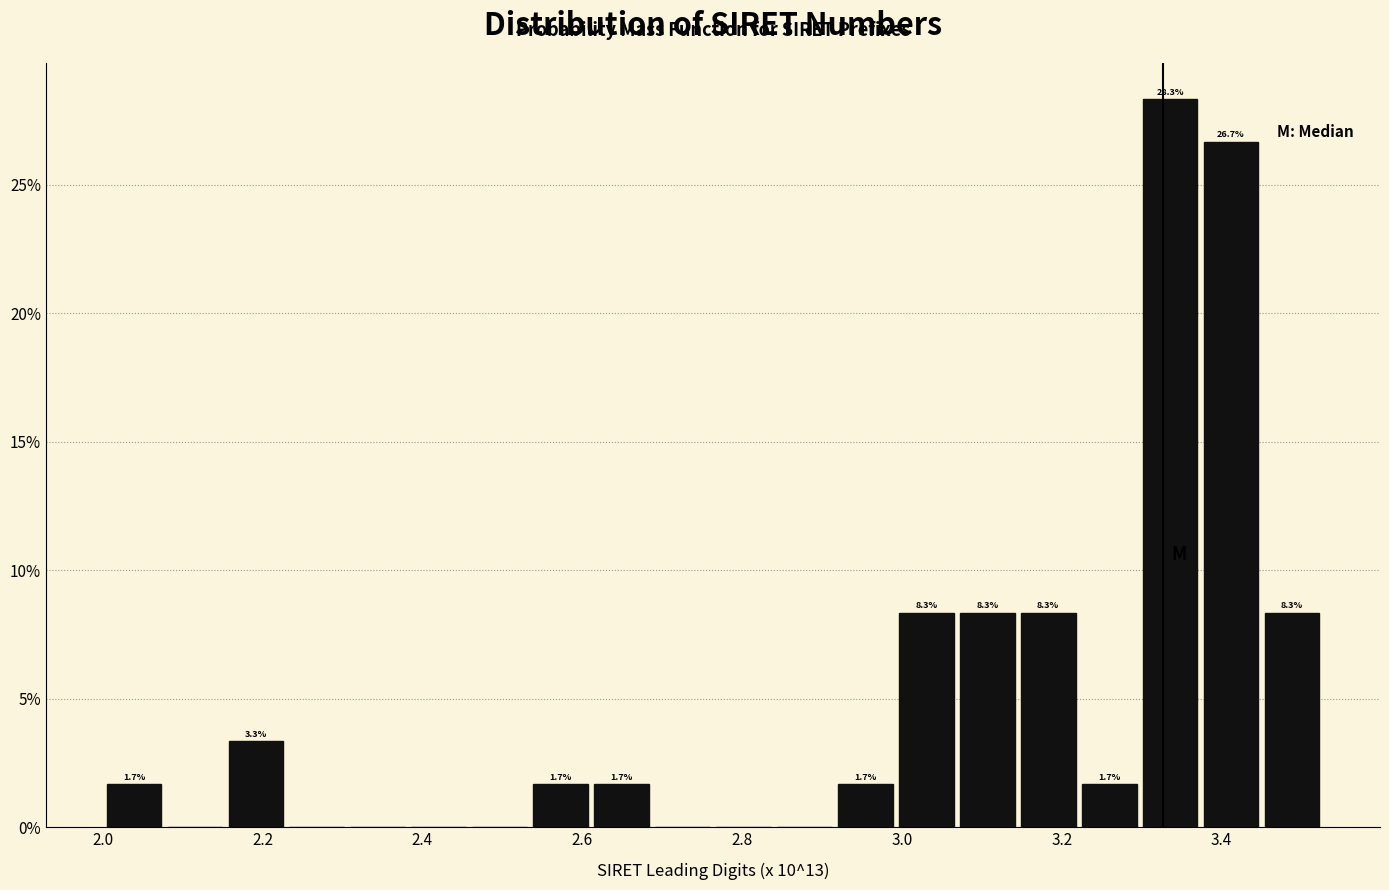

Around what value on the x-axis is the tallest bar? Give the approximate position of its centre, as read against the axis.

3.34